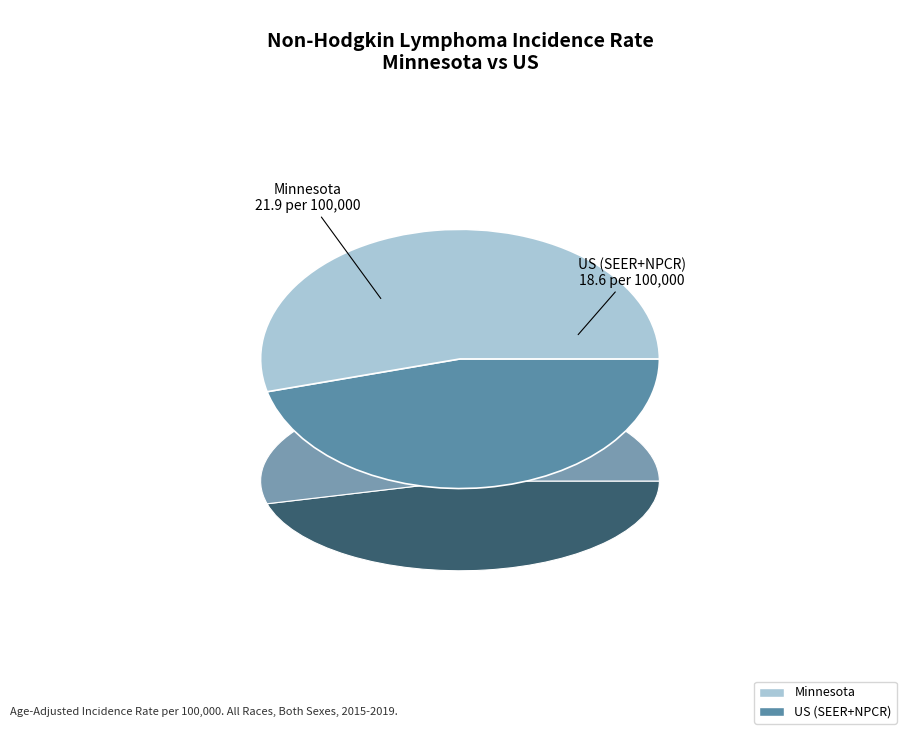

What is the change in value from Minnesota to US (SEER+NPCR)?

-3.3